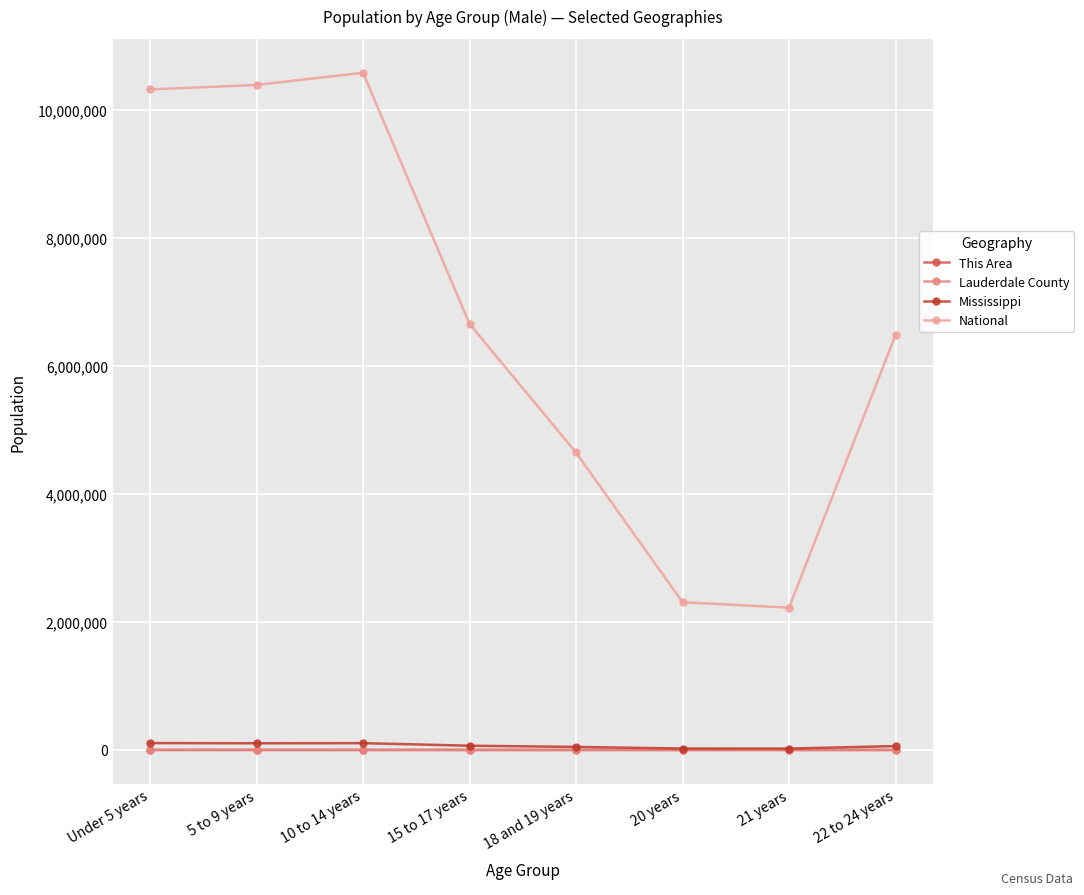

Which series has the largest range (max minus min)?

National